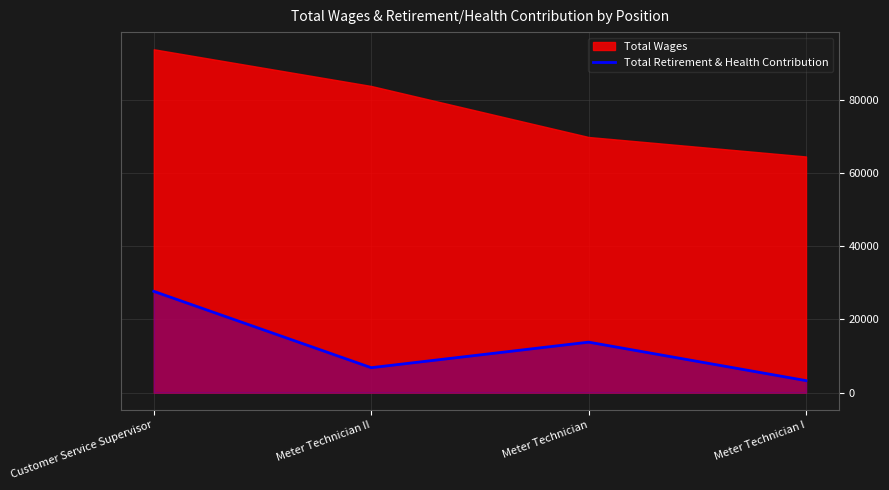

The Total Retirement & Health Contribution series shows 6813 at Meter Technician II. True or false?

True